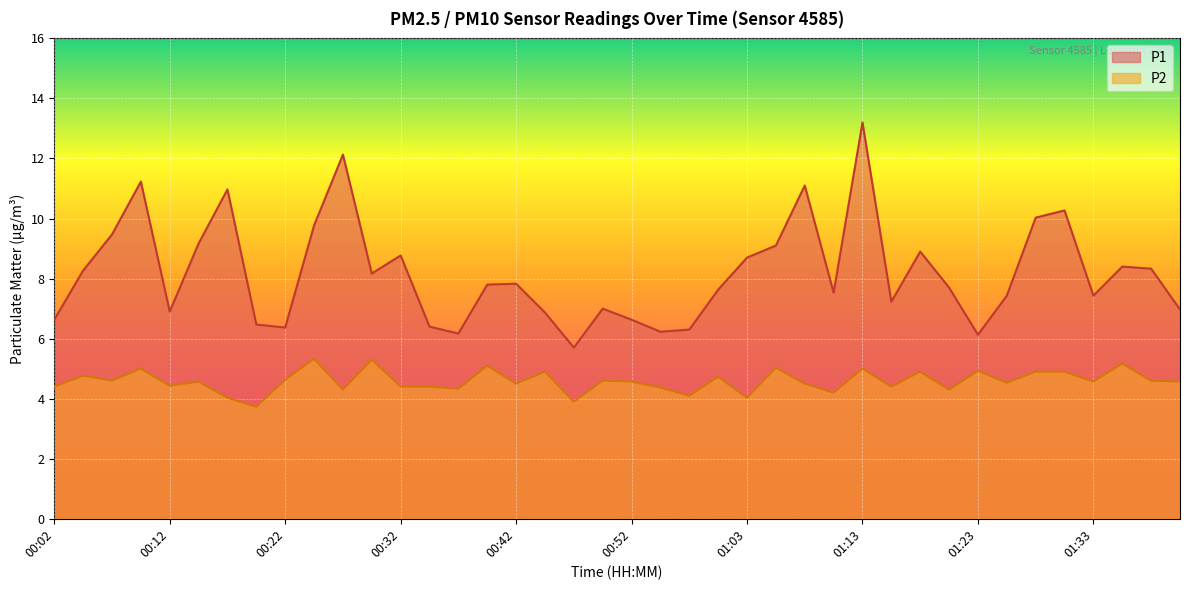

At which label does P1 reach its minimum?

00:47